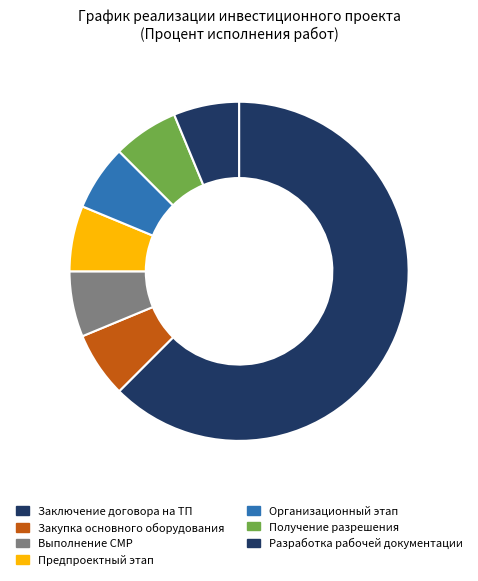

Which category has the smallest portion of the pie?

Закупка основного оборудования